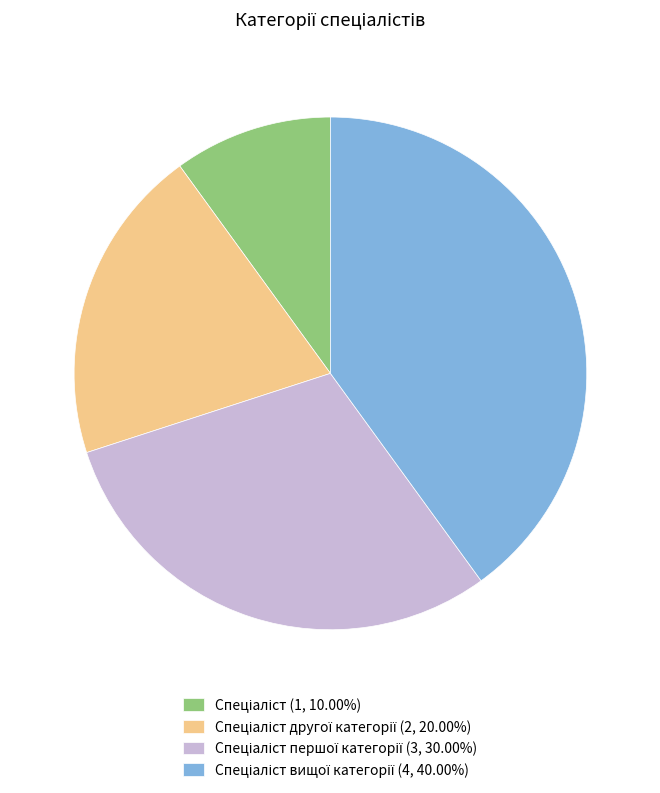

Is there a majority slice in this chart?

No